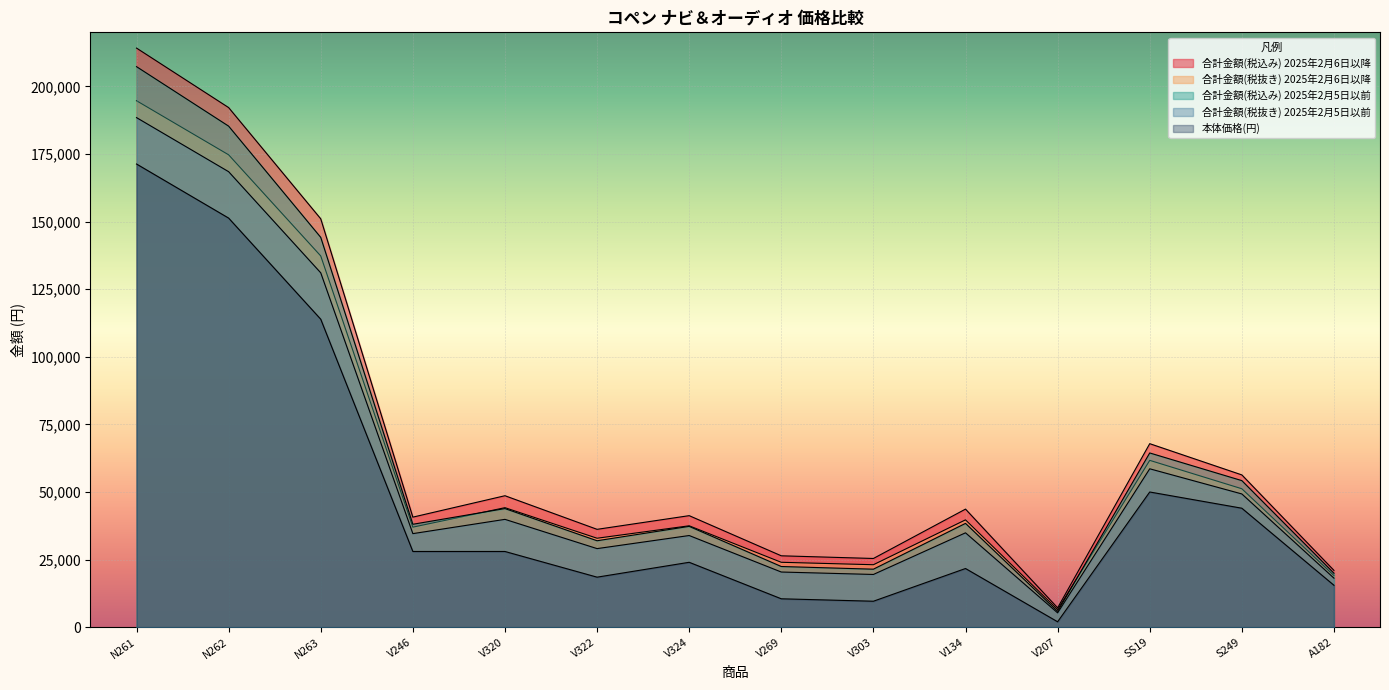

What is the difference between the maximum and minimum values in the 合計金額(税込み) 2025年2月5日以前 series?

201476